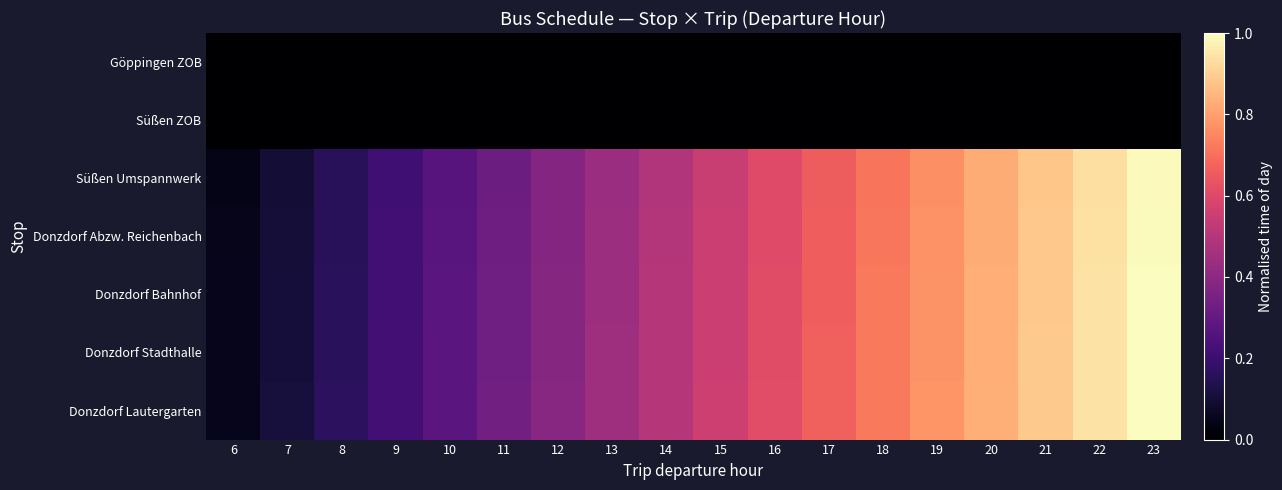

Reading right to left, what are all the values shown in this chart?

Göppingen ZOB: 23=-0.3	22=-0.3	21=-0.3	20=-0.3	19=-0.3	18=-0.3	17=-0.3	16=-0.3	15=-0.3	14=-0.3	13=-0.3	12=-0.3	11=-0.3	10=-0.3	9=-0.3	8=-0.3	7=-0.3	6=-0.3
Süßen ZOB: 23=-0.3	22=-0.3	21=-0.3	20=-0.3	19=-0.3	18=-0.3	17=-0.3	16=-0.3	15=-0.3	14=-0.3	13=-0.3	12=-0.3	11=-0.3	10=-0.3	9=-0.3	8=-0.3	7=-0.3	6=-0.3
Süßen Umspannwerk: 23=1.0	22=0.9	21=0.9	20=0.8	19=0.8	18=0.7	17=0.7	16=0.6	15=0.5	14=0.5	13=0.4	12=0.4	11=0.3	10=0.3	9=0.2	8=0.2	7=0.1	6=0.0
Donzdorf Abzw. Reichenbach: 23=1.0	22=0.9	21=0.9	20=0.8	19=0.8	18=0.7	17=0.7	16=0.6	15=0.5	14=0.5	13=0.4	12=0.4	11=0.3	10=0.3	9=0.2	8=0.2	7=0.1	6=0.0
Donzdorf Bahnhof: 23=1.0	22=0.9	21=0.9	20=0.8	19=0.8	18=0.7	17=0.7	16=0.6	15=0.6	14=0.5	13=0.4	12=0.4	11=0.3	10=0.3	9=0.2	8=0.2	7=0.1	6=0.1
Donzdorf Stadthalle: 23=1.0	22=0.9	21=0.9	20=0.8	19=0.8	18=0.7	17=0.7	16=0.6	15=0.6	14=0.5	13=0.4	12=0.4	11=0.3	10=0.3	9=0.2	8=0.2	7=0.1	6=0.1
Donzdorf Lautergarten: 23=1.0	22=0.9	21=0.9	20=0.8	19=0.8	18=0.7	17=0.7	16=0.6	15=0.6	14=0.5	13=0.4	12=0.4	11=0.3	10=0.3	9=0.2	8=0.2	7=0.1	6=0.1